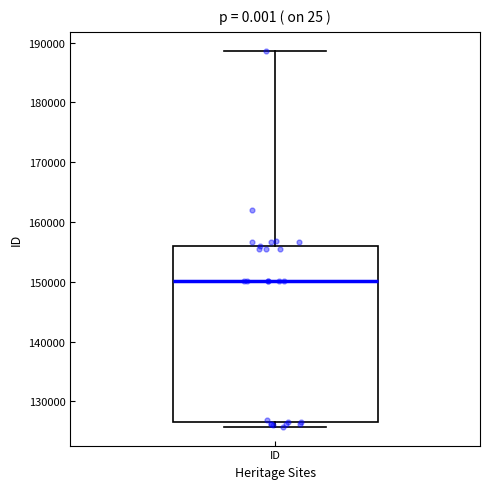

Transcribe this box plot: give where the median line is, the range the box spans, and where the two whiskers end, as read against the y-axis. The values are not printed on the chart, so give them approximately, as read against the axis.

median 150000, box 127000 to 156000, whiskers 126000 to 189000